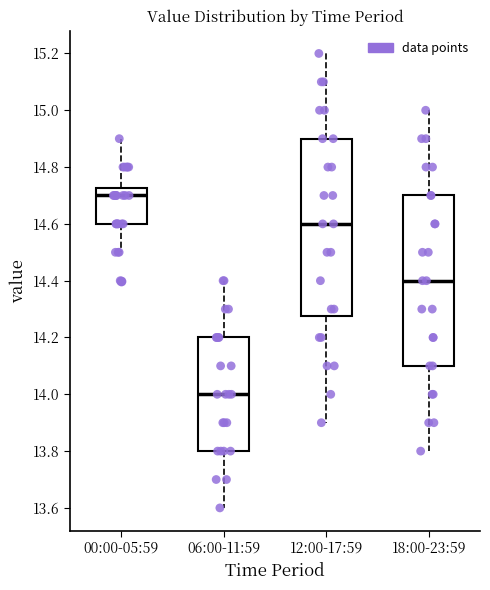

Reading left to right, transcribe this box plot: for each box, give where its median line is, the range the box spans, and where its two whiskers end, as read against the y-axis. The values are not printed on the chart, so give them approximately, as read against the axis.

00:00-05:59: median 14.70, box 14.60 to 14.72, whiskers 14.50 to 14.90
06:00-11:59: median 14.00, box 13.80 to 14.20, whiskers 13.60 to 14.40
12:00-17:59: median 14.60, box 14.28 to 14.90, whiskers 13.90 to 15.20
18:00-23:59: median 14.40, box 14.10 to 14.70, whiskers 13.80 to 15.00